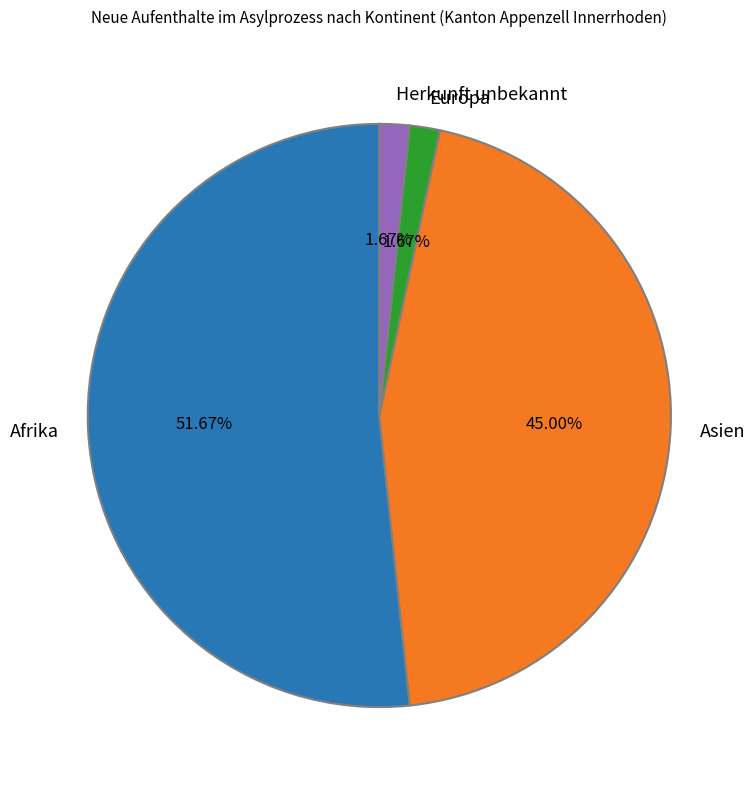

To the nearest percent, what is the average slice percentage?

25%